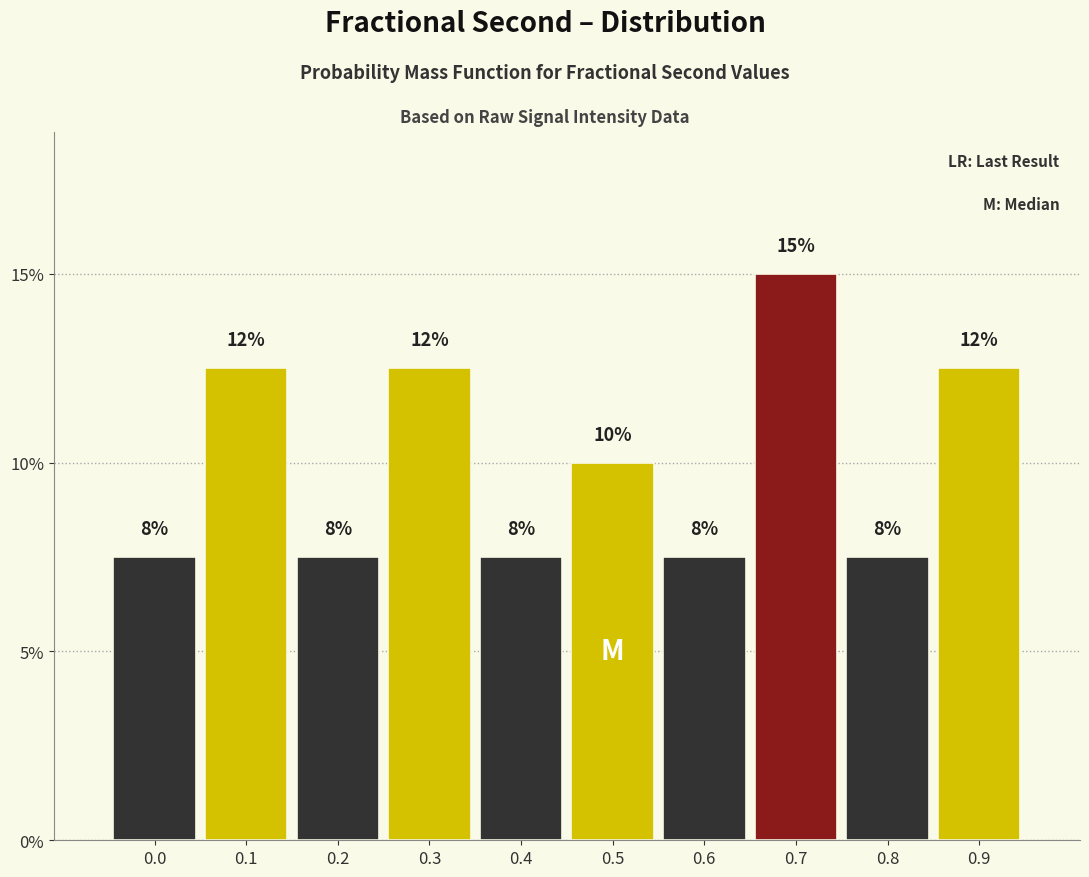

Are the bars horizontal?

No